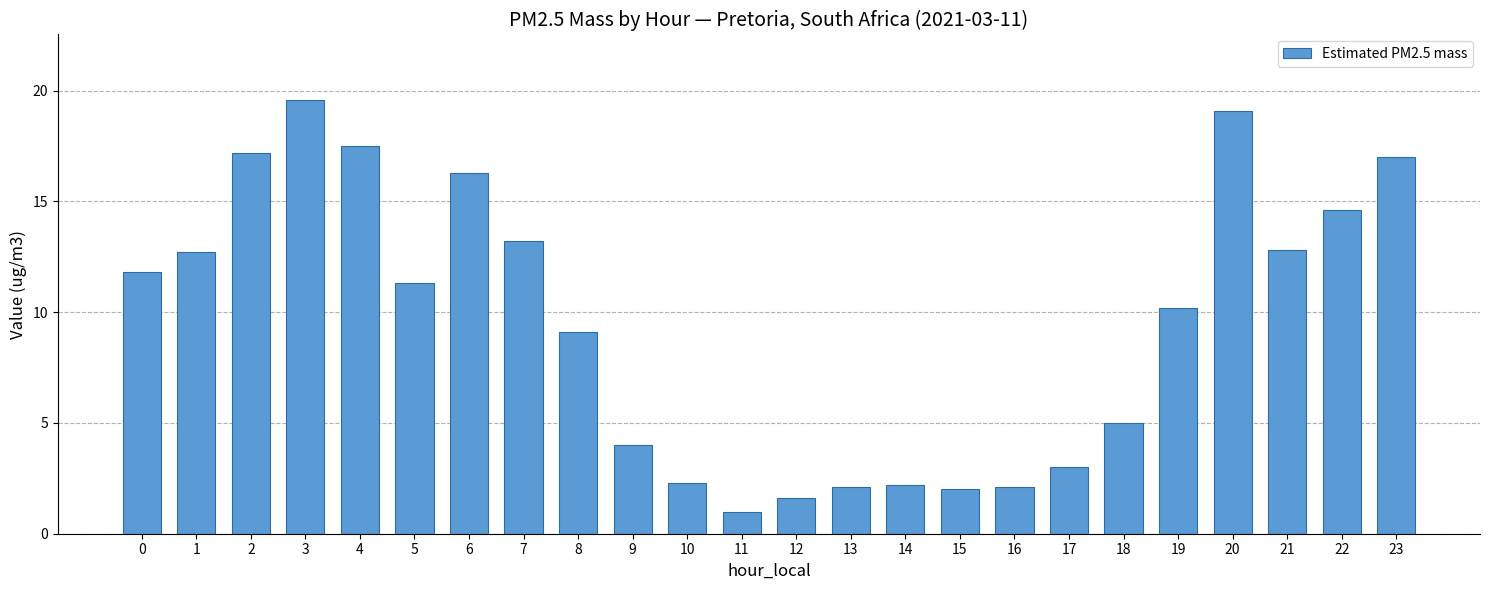

What is the difference between the second highest and minimum values?

18.1